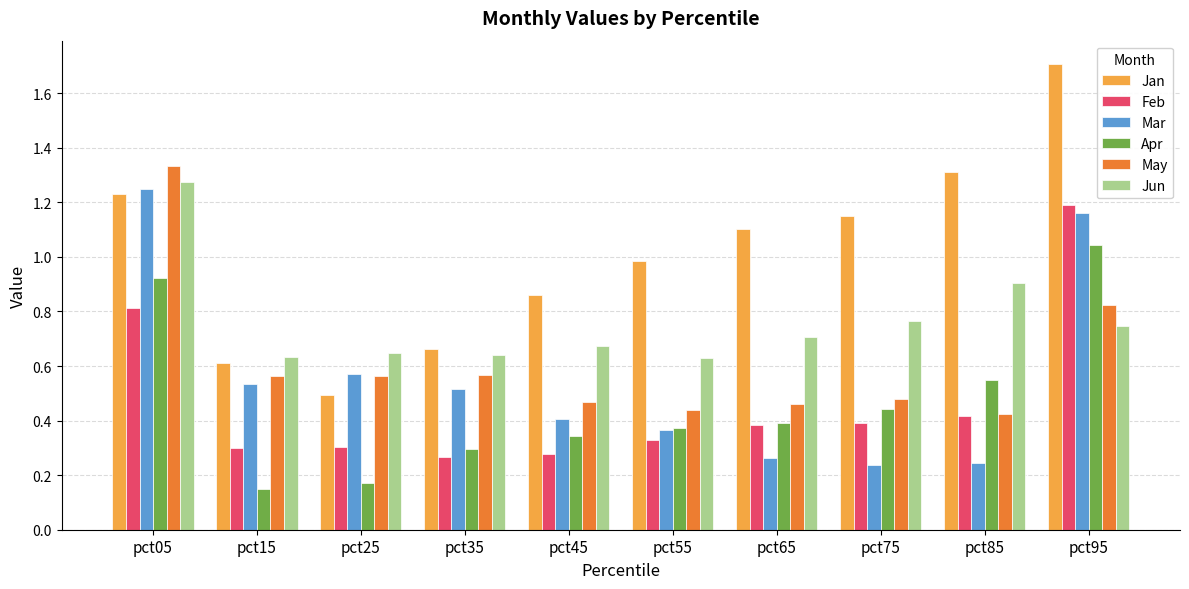

How many data points in Jan are above 1?

5